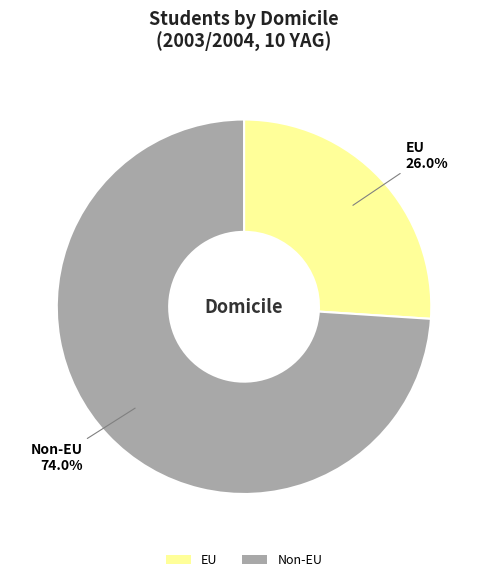

Which slice represents more than half of the pie?

Non-EU